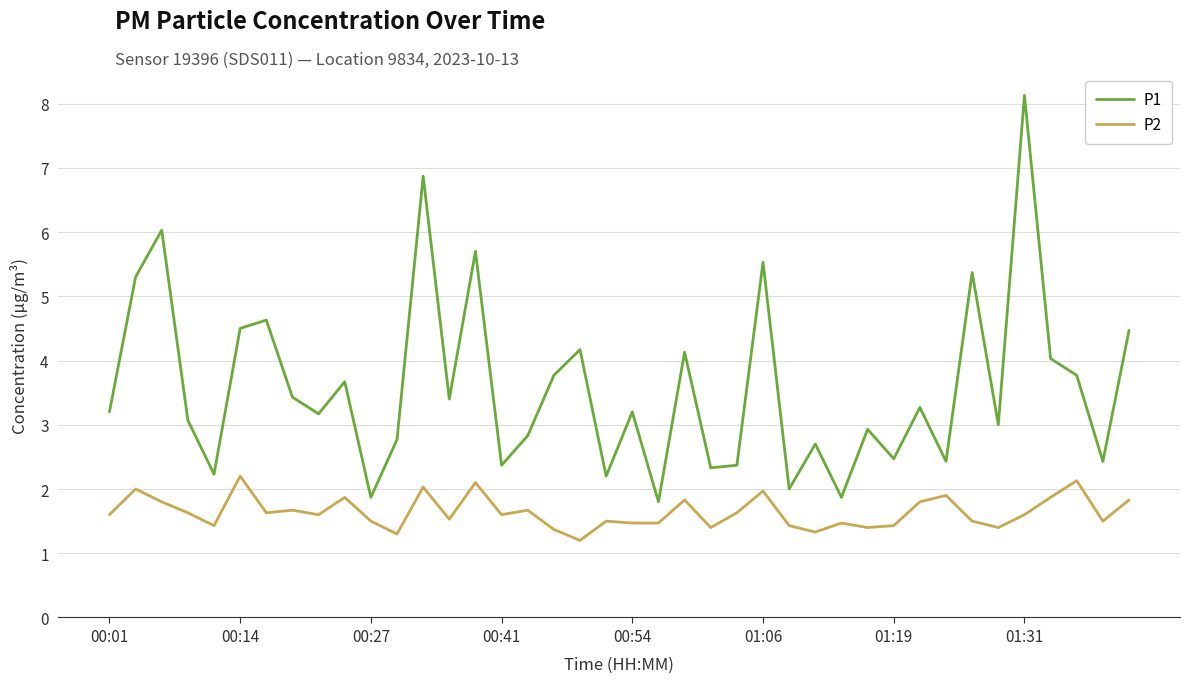

True or false: P2 and P1 cross at least once.

False